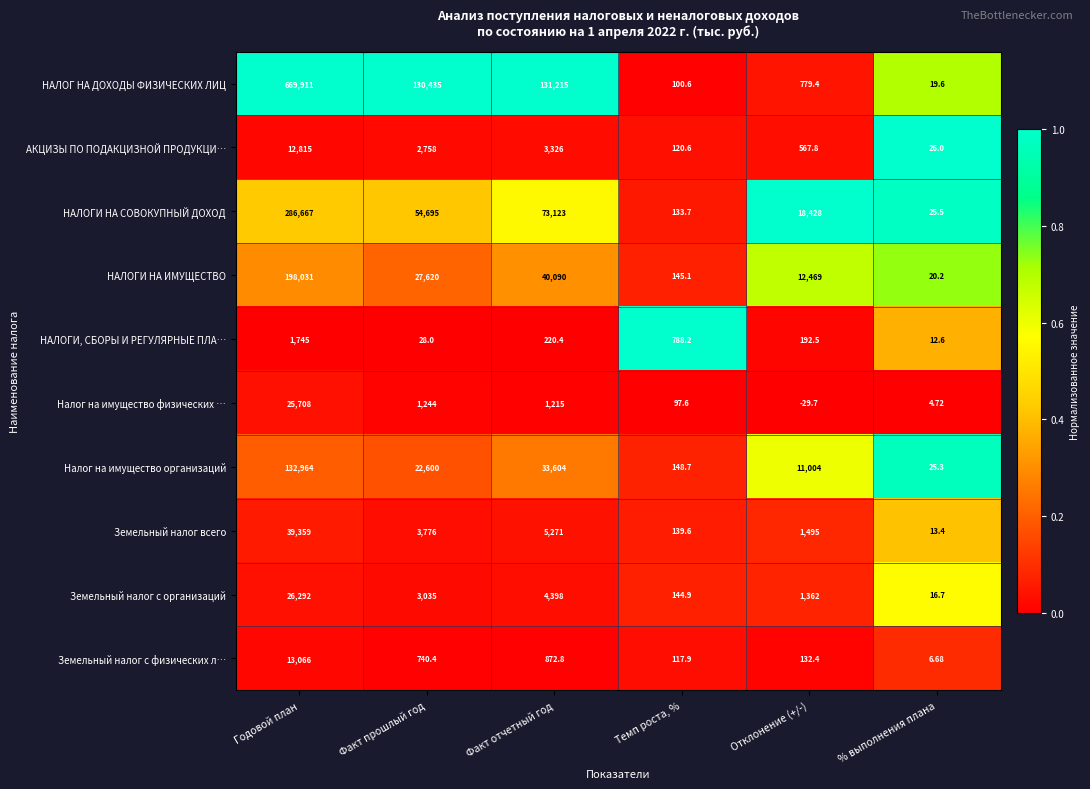

Which series has the largest total across all categories?

НАЛОГ НА ДОХОДЫ ФИЗИЧЕСКИХ ЛИЦ